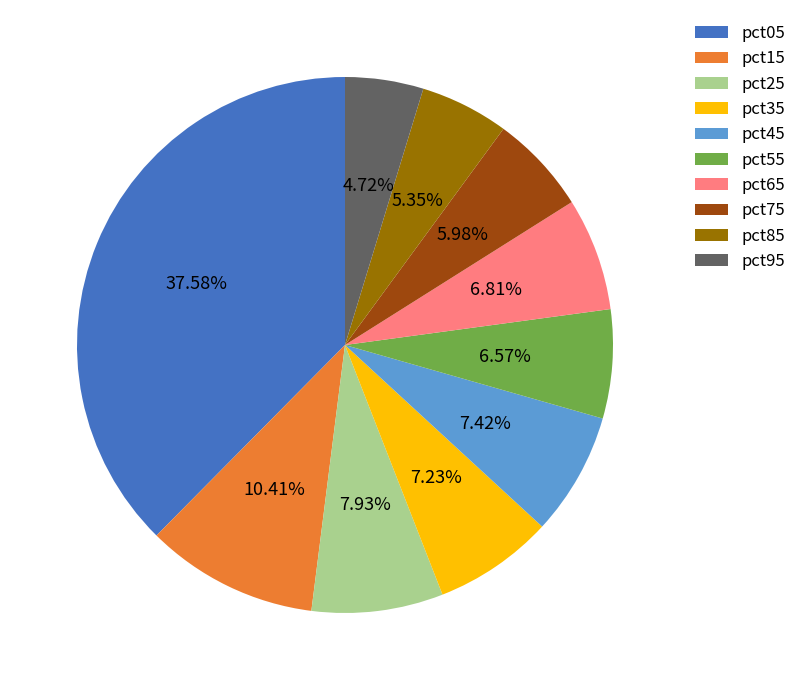

Between pct35 and pct15, which is larger?

pct15